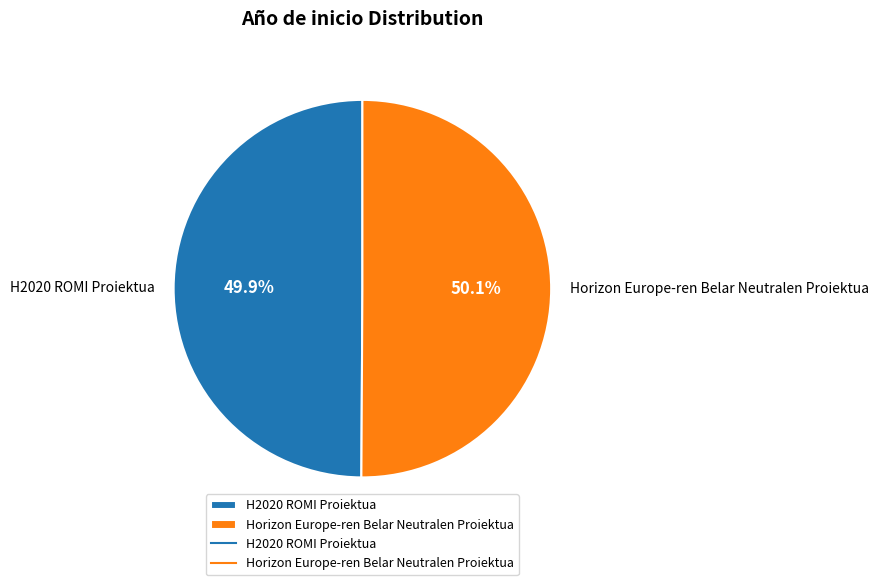

Does any single category account for the majority?

Yes